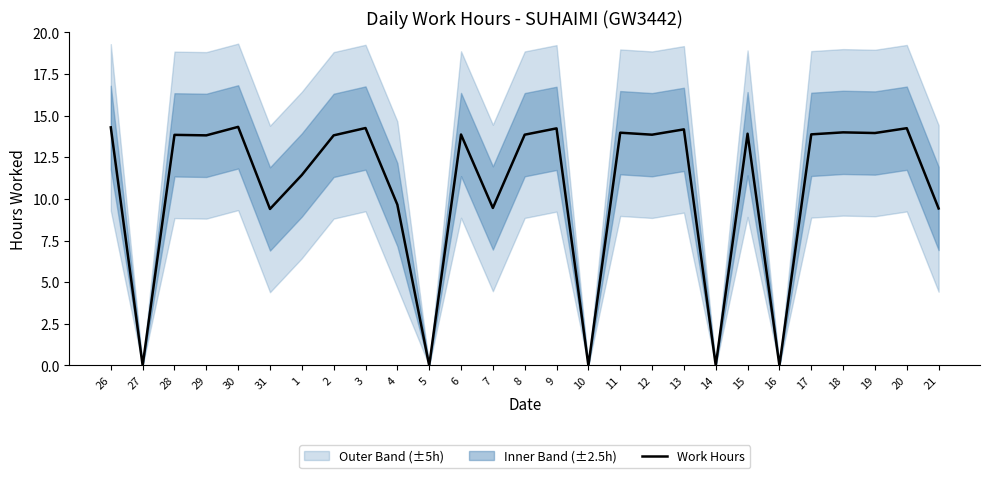

What is the label of the 27th point from the right?

26